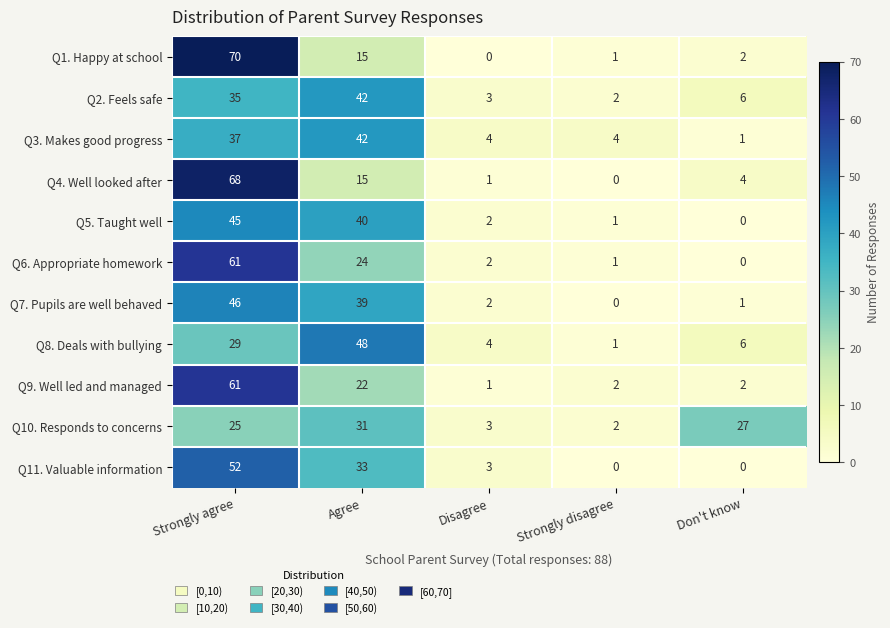

What is the difference between the highest and lowest values at Strongly disagree?

4